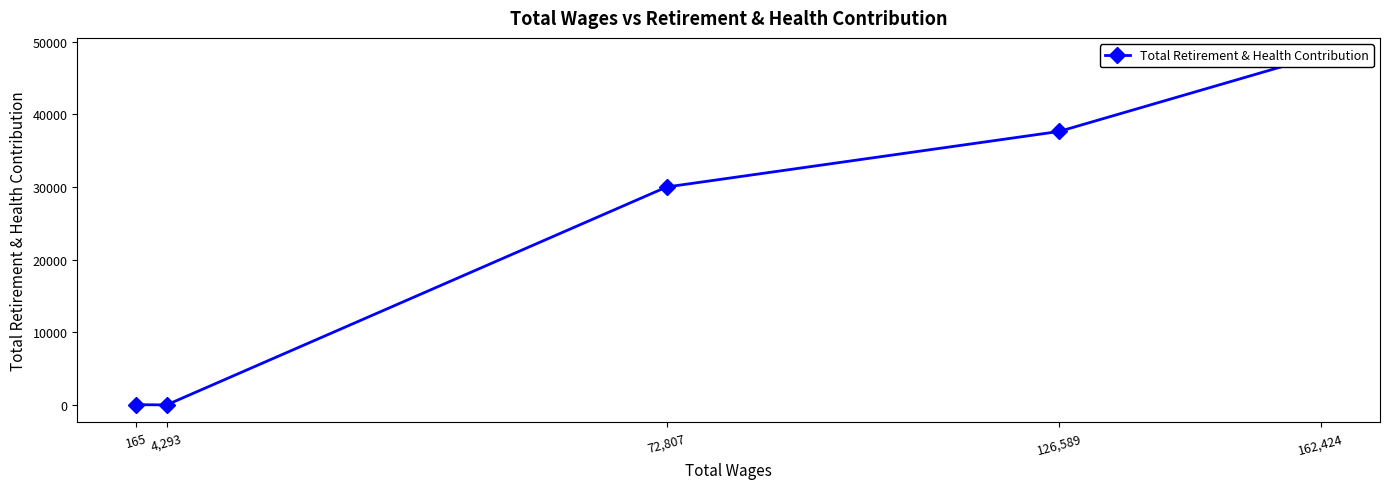

Rank the categories by value from lowest to highest.

4,293, 165, 72,807, 126,589, 162,424